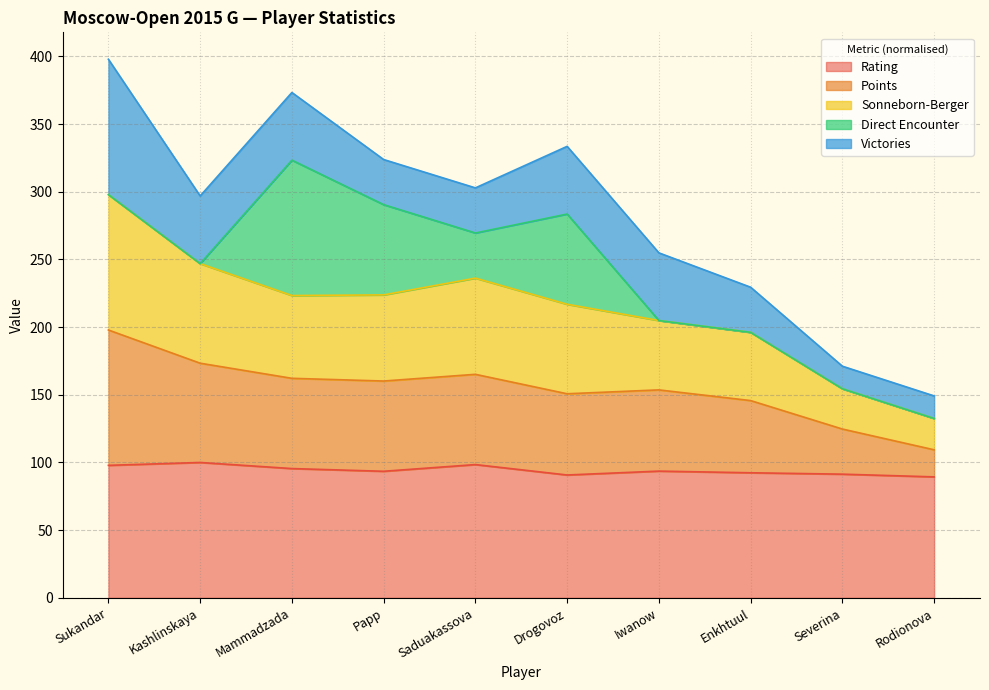

What is the total value across all series at Sukandar?

397.9